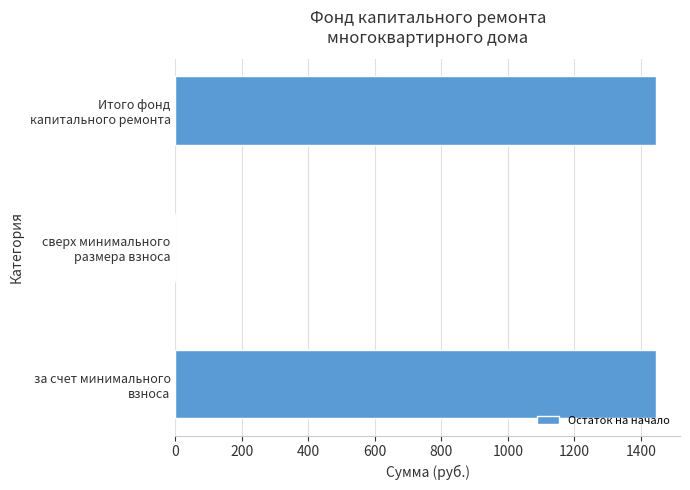

What is the greatest value displayed?

1445.1